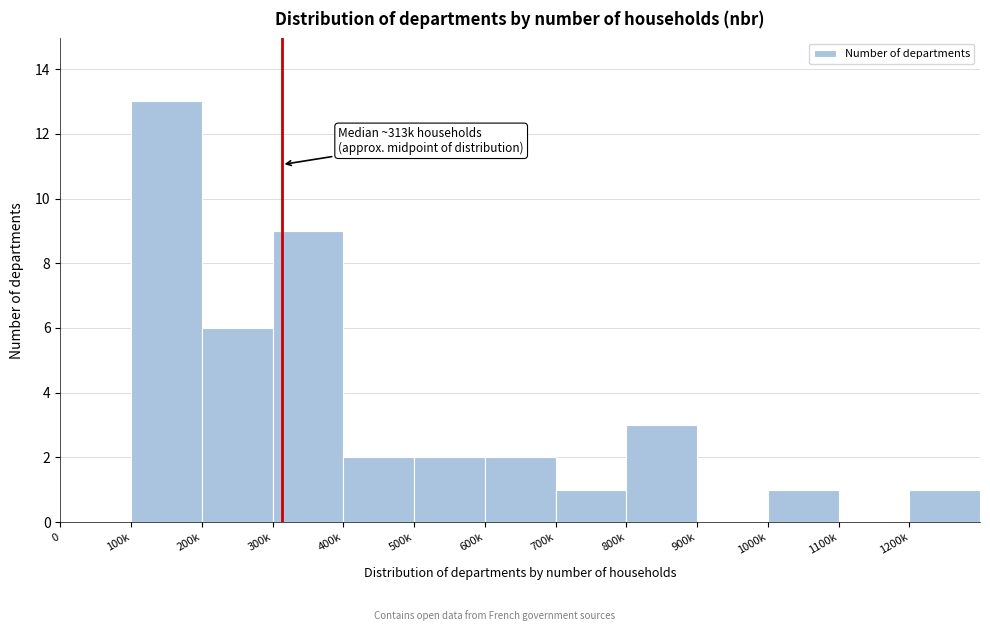

Reading left to right, what are all the values shown in this chart?

0=0	100k=13	200k=6	300k=9	400k=2	500k=2	600k=2	700k=1	800k=3	900k=0	1000k=1	1100k=0	1200k=1